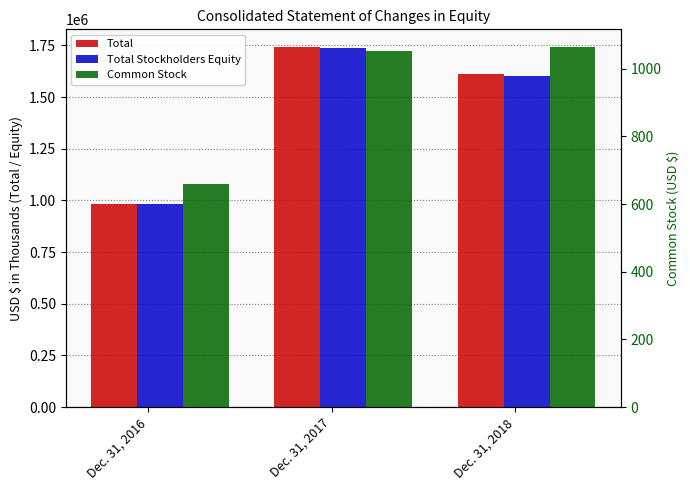

Rank the categories by Common Stock value from lowest to highest.

Dec. 31, 2016, Dec. 31, 2017, Dec. 31, 2018